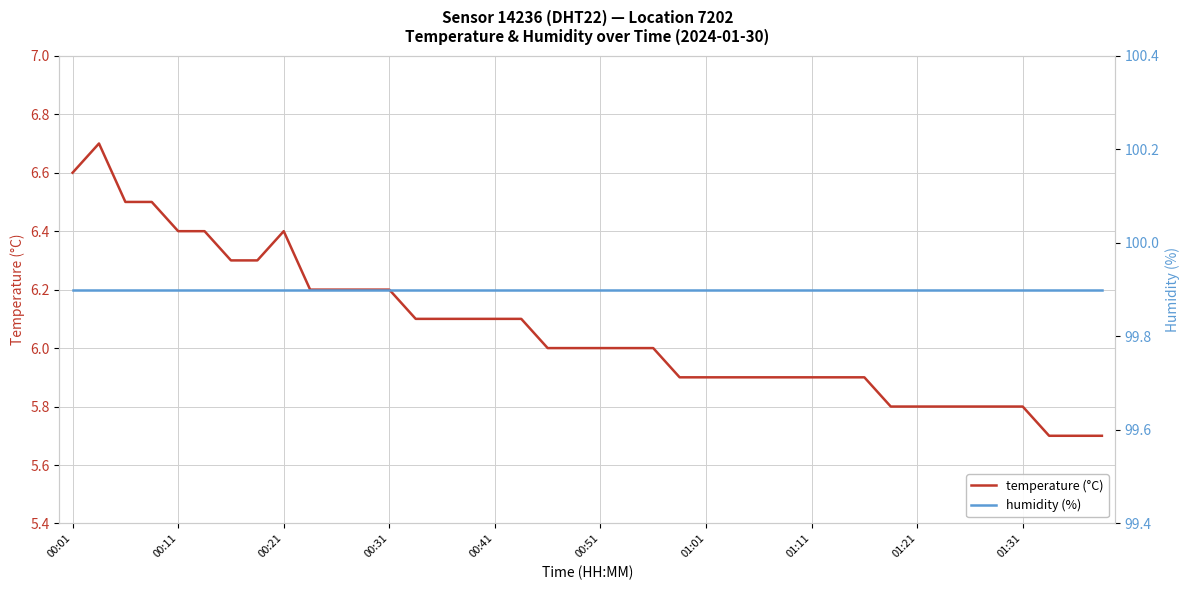

Which category has the highest value in the humidity (%) series?

00:01